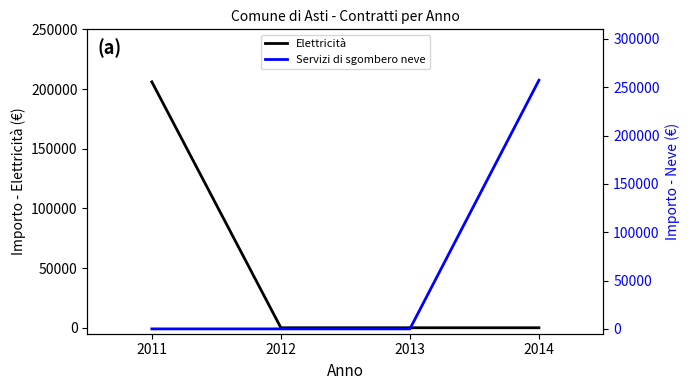

Is the value of Elettricità at 2013 greater than the value of Servizi di sgombero neve at 2012?

No